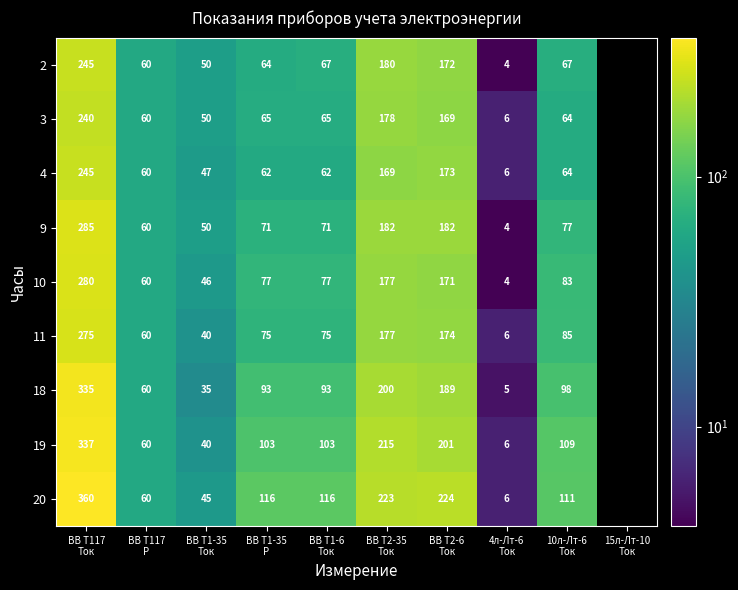

How many categories are shown in the chart?

10